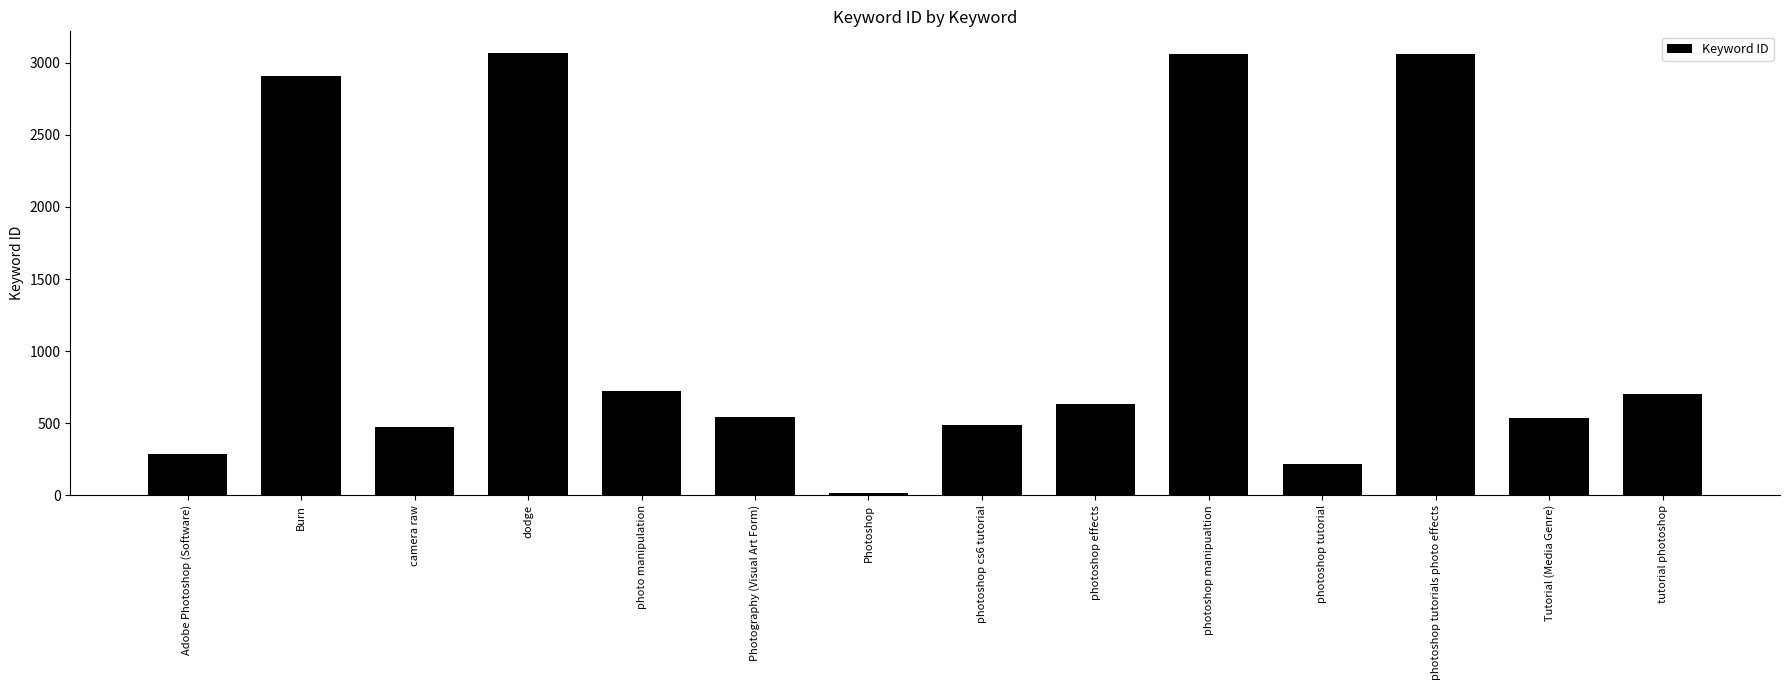

What is the difference between the second highest and minimum values?

3045